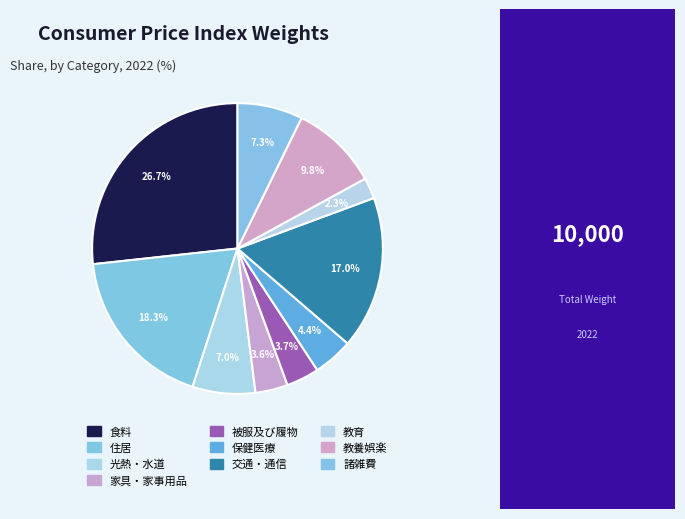

How many segments does this pie chart have?

10